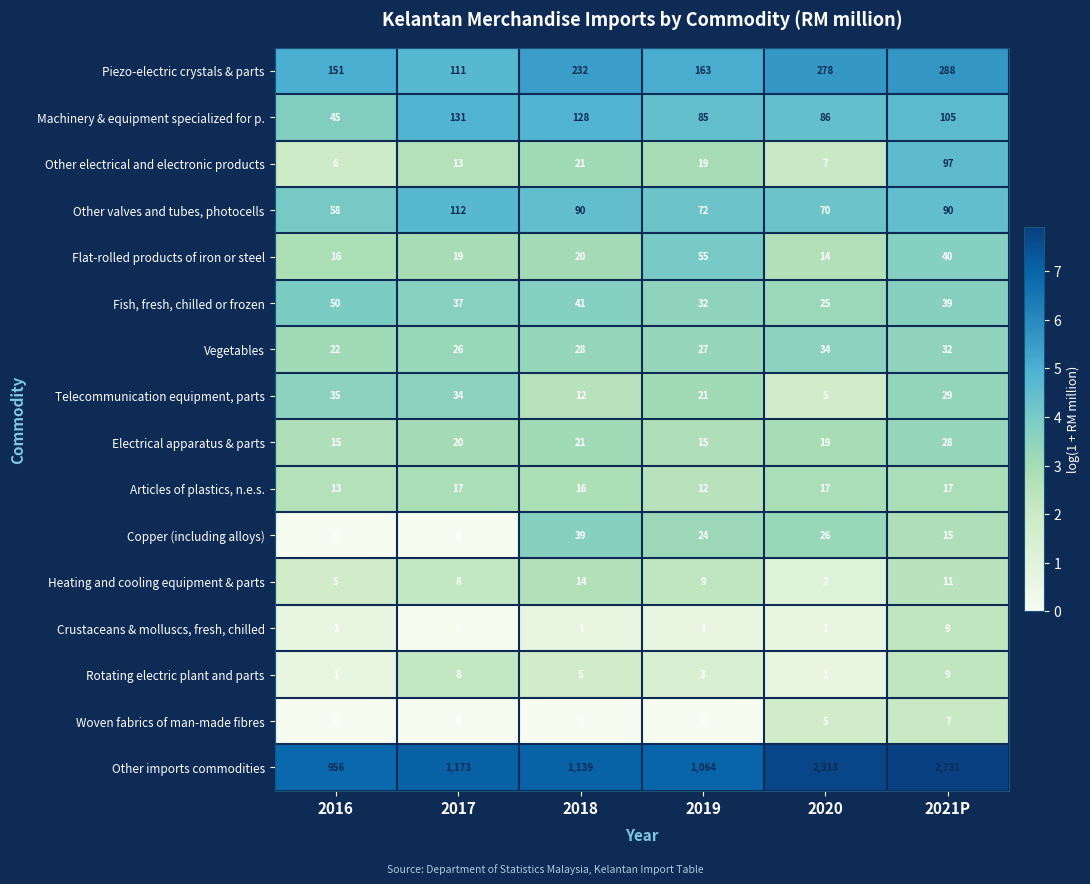

What is the difference between the Telecommunication equipment, parts values at 2016 and 2021P?

6